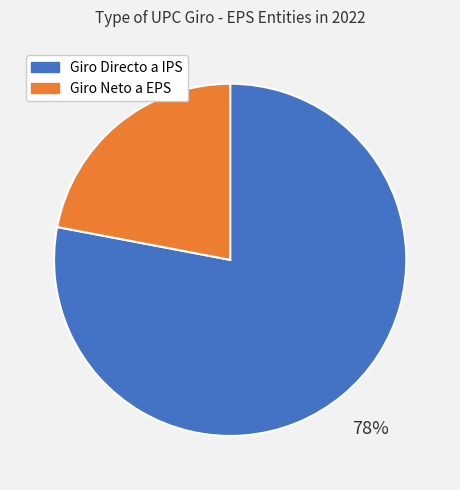

Is there any slice that represents more than half of the pie?

Yes